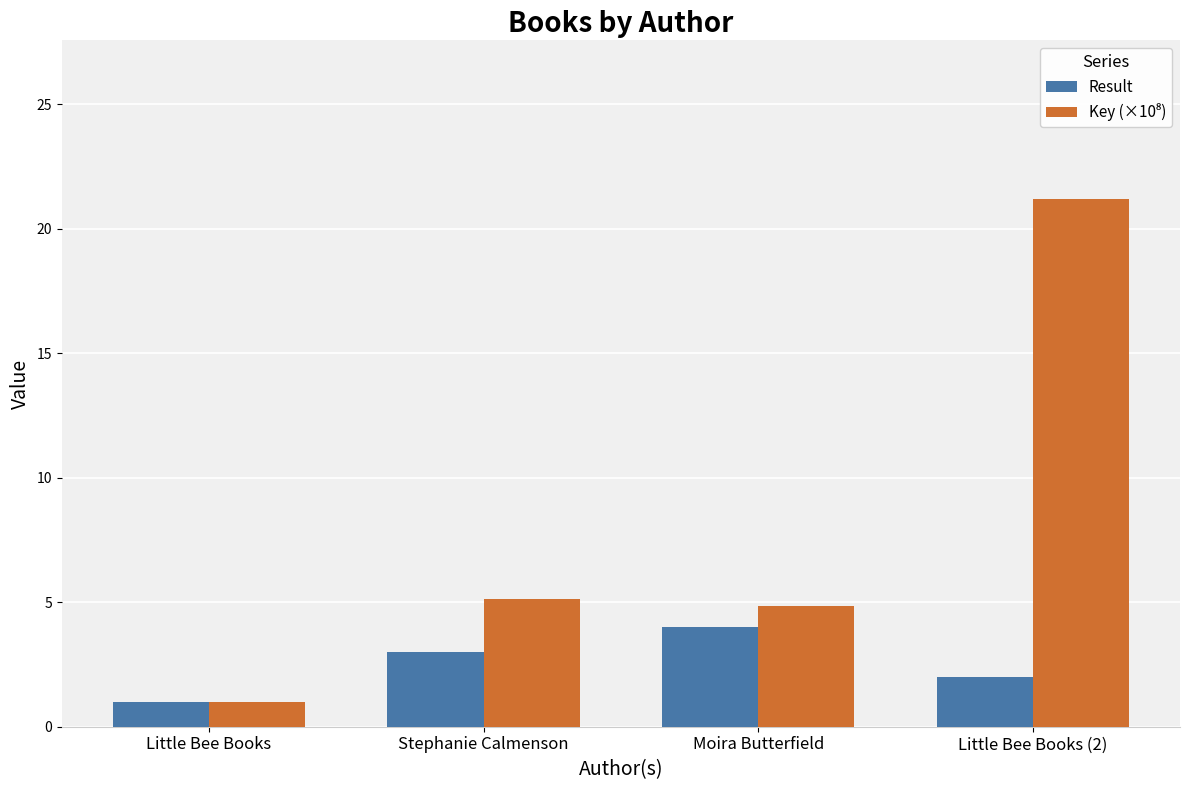

Which category has the lowest value in the Result series?

Little Bee Books